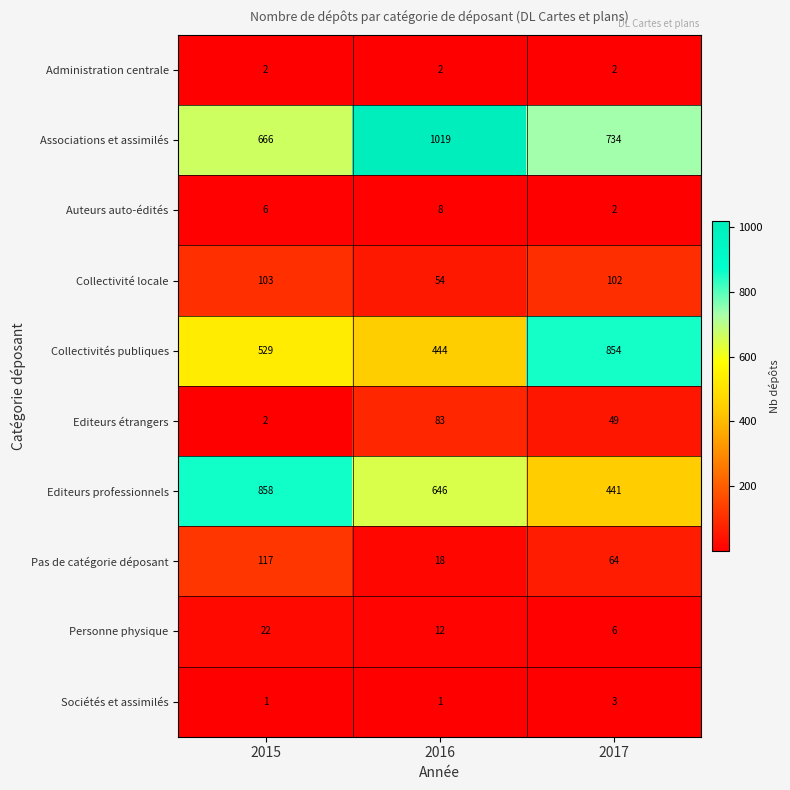

What is the spread (max minus min) of values at 2017?

852